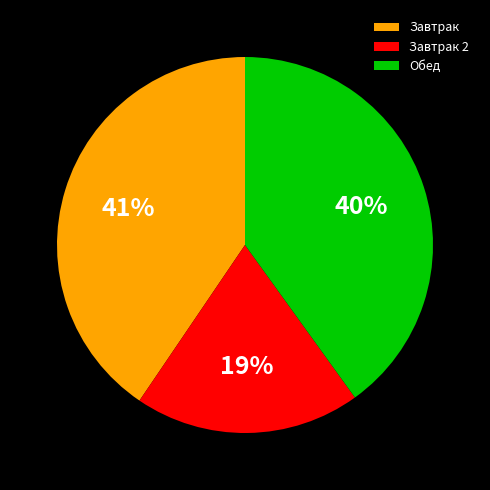

Is the sum of Завтрак and Обед greater than half?

Yes